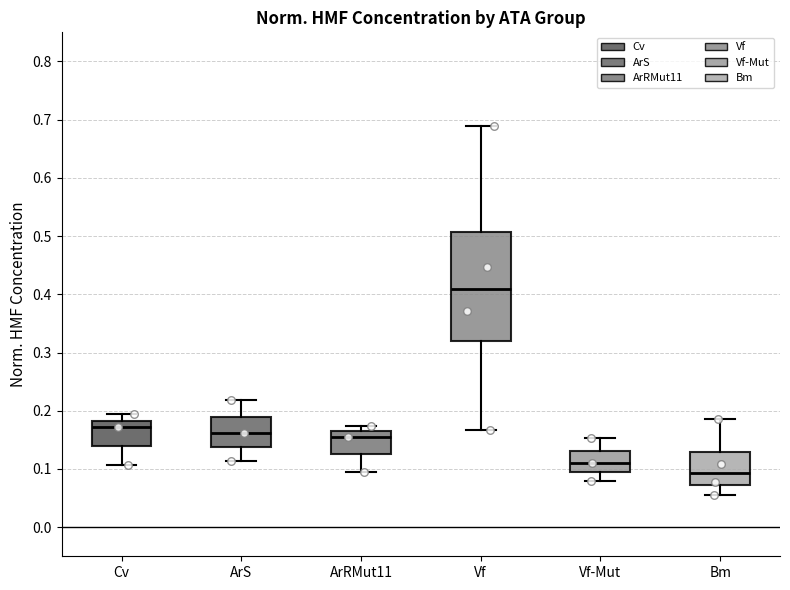

Reading left to right, transcribe this box plot: for each box, give where its median line is, the range the box spans, and where its two whiskers end, as read against the y-axis. The values are not printed on the chart, so give them approximately, as read against the axis.

Cv: median 0.17, box 0.14 to 0.18, whiskers 0.11 to 0.19
ArS: median 0.16, box 0.14 to 0.19, whiskers 0.11 to 0.22
ArRMut11: median 0.16 (just below the box's upper edge), box 0.13 to 0.16, whiskers 0.10 to 0.17
Vf: median 0.41, box 0.32 to 0.51, whiskers 0.17 to 0.69
Vf-Mut: median 0.11, box 0.09 to 0.13, whiskers 0.08 to 0.15
Bm: median 0.09, box 0.07 to 0.13, whiskers 0.06 to 0.19